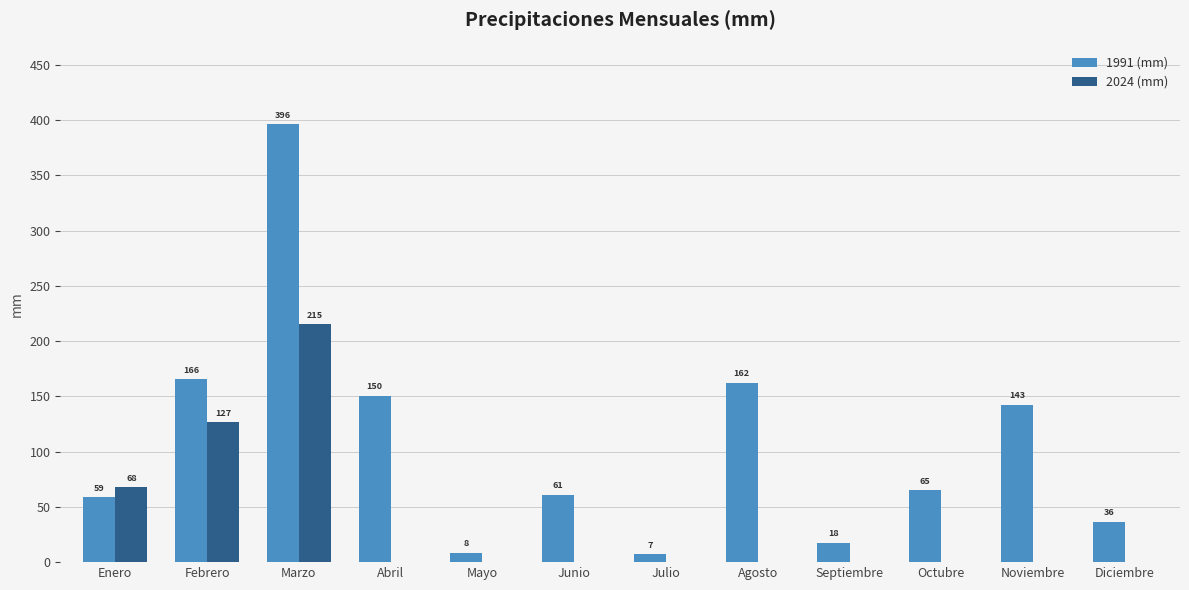

Is it true that 1991 (mm) equals 38.8 at Enero?

False